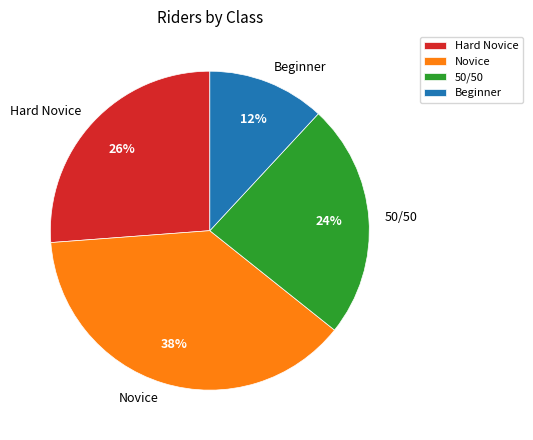

Count the number of slices in the pie.

4